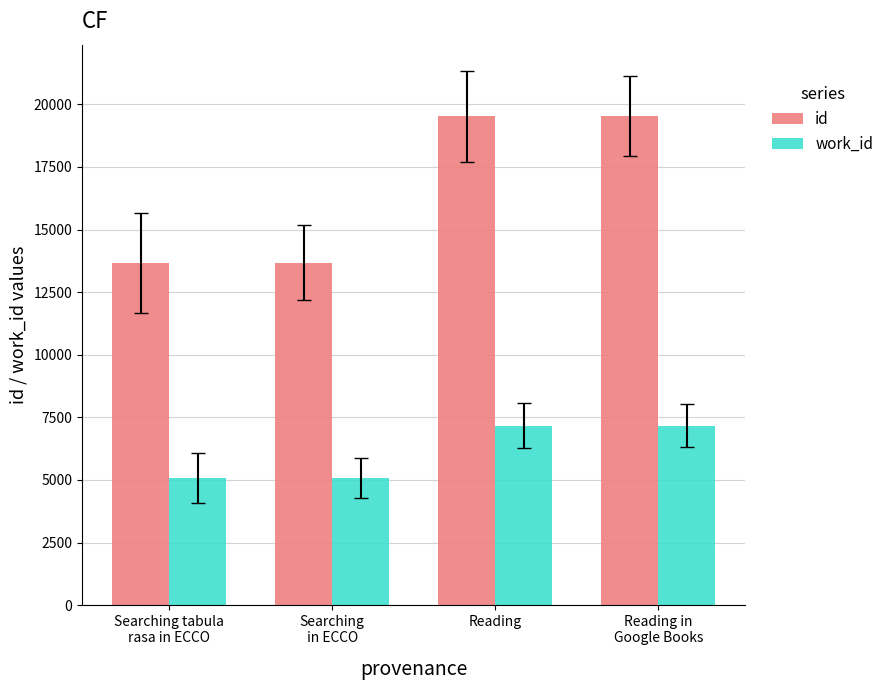

What is the spread (max minus min) of values at Searching
in ECCO?

8596